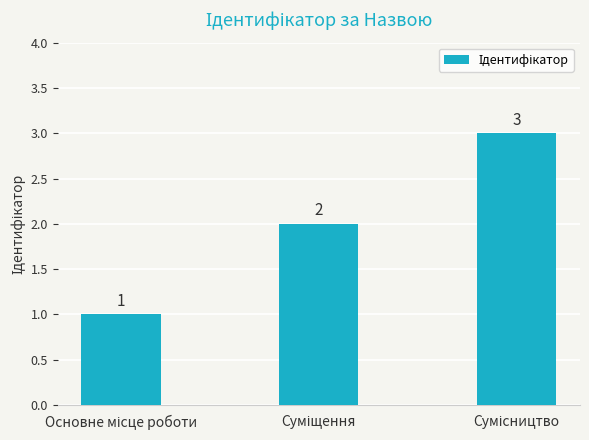

What is the greatest value displayed?

3